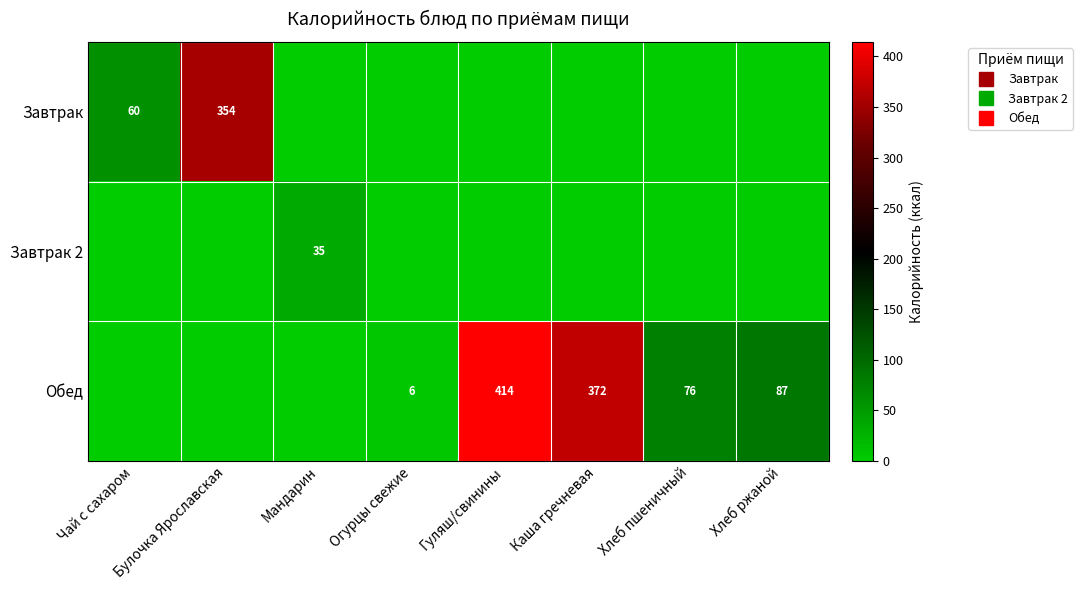

What is the sum of the Обед values at Хлеб пшеничный and Гуляш/свинины?

490.9